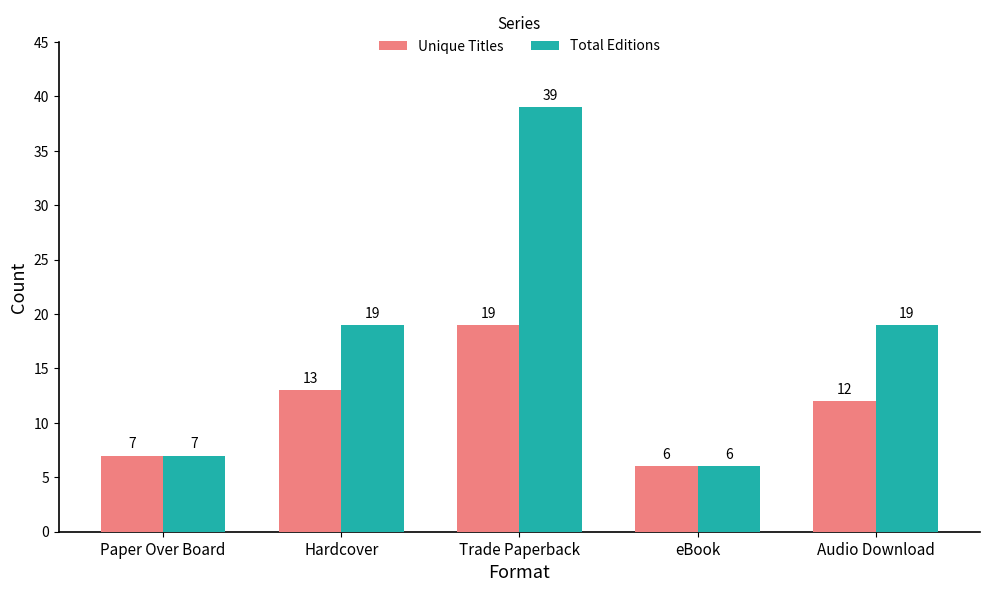

How many data points does each series have?

5